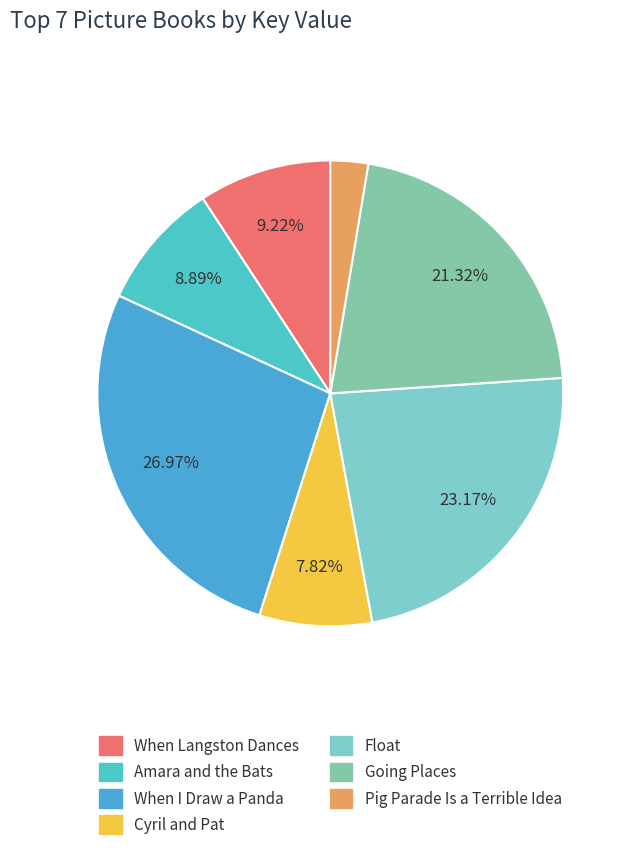

To the nearest percent, what portion does Pig Parade Is a Terrible Idea represent?

3%